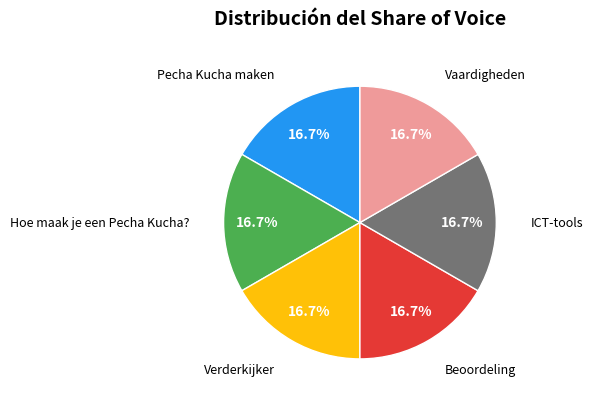

Does any single category account for the majority?

No